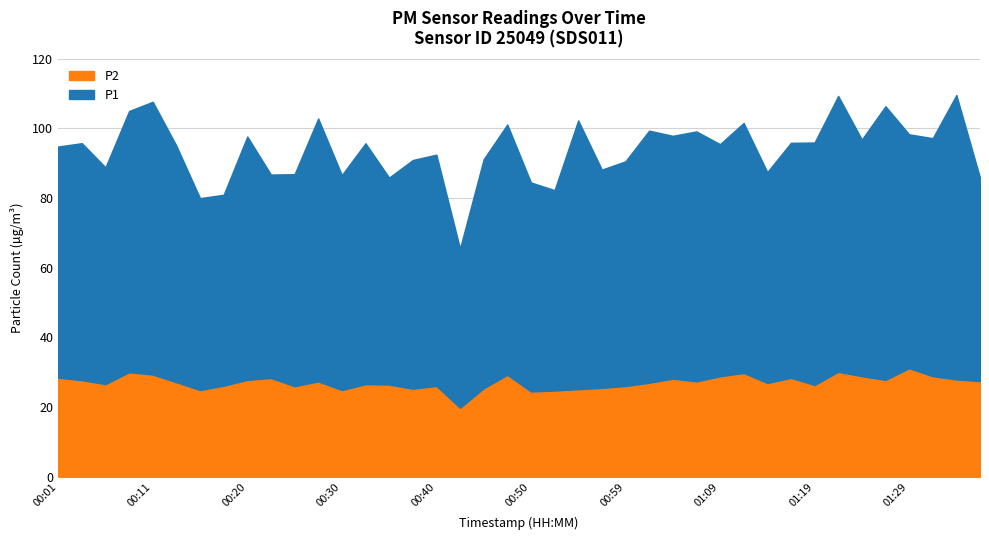

True or false: P1 has a value of 14.4 at 00:20.

False